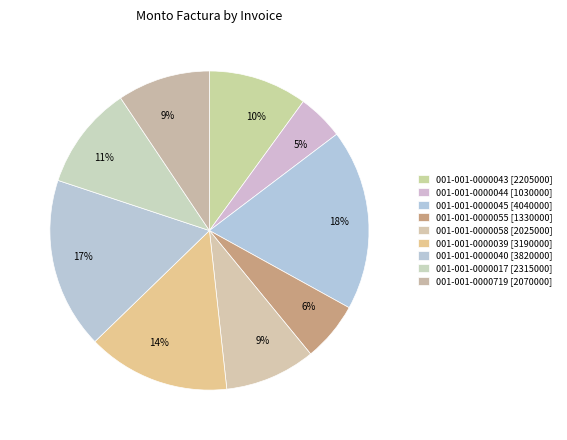

Rank the categories by value from highest to lowest.

001-001-0000045, 001-001-0000040, 001-001-0000039, 001-001-0000017, 001-001-0000043, 001-001-0000719, 001-001-0000058, 001-001-0000055, 001-001-0000044